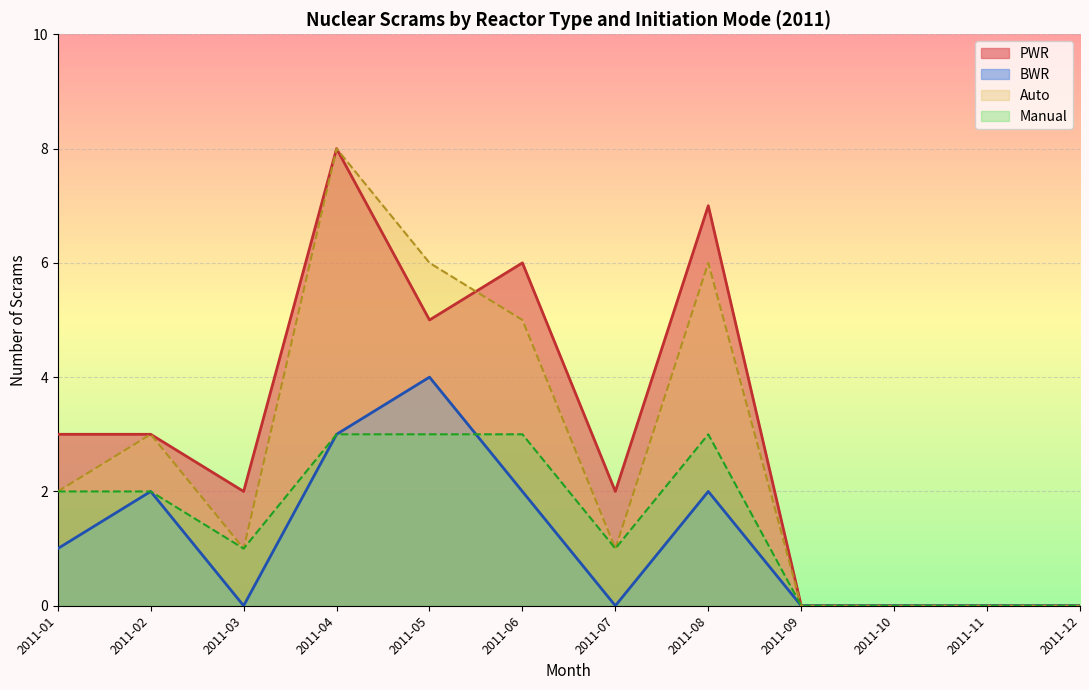

Which series has the largest range (max minus min)?

PWR